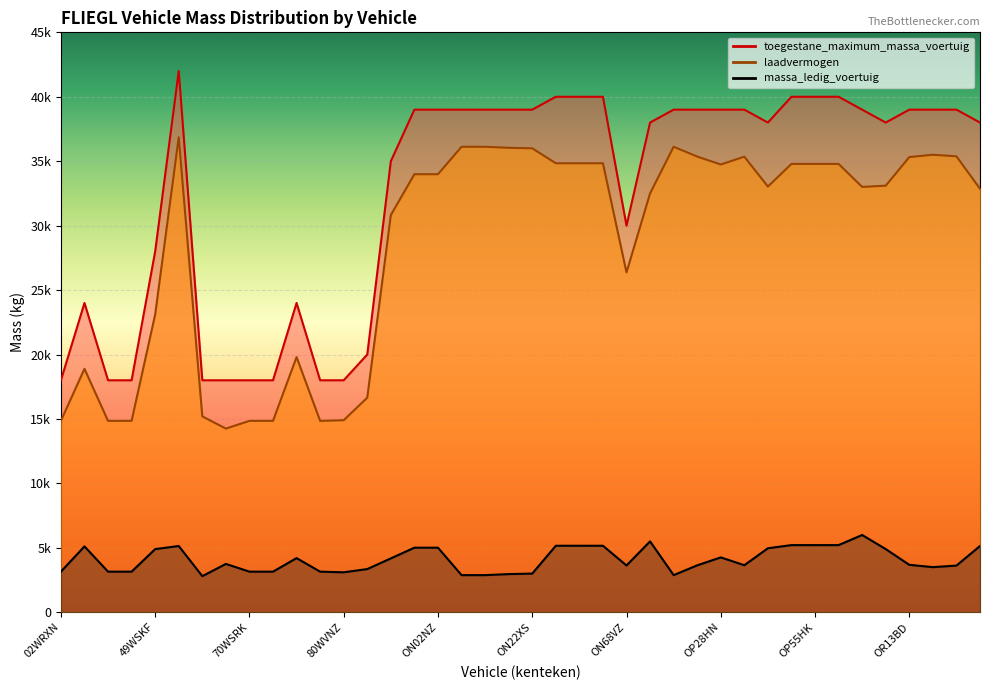

True or false: laadvermogen has more than 0 points higher than both neighbors.

True